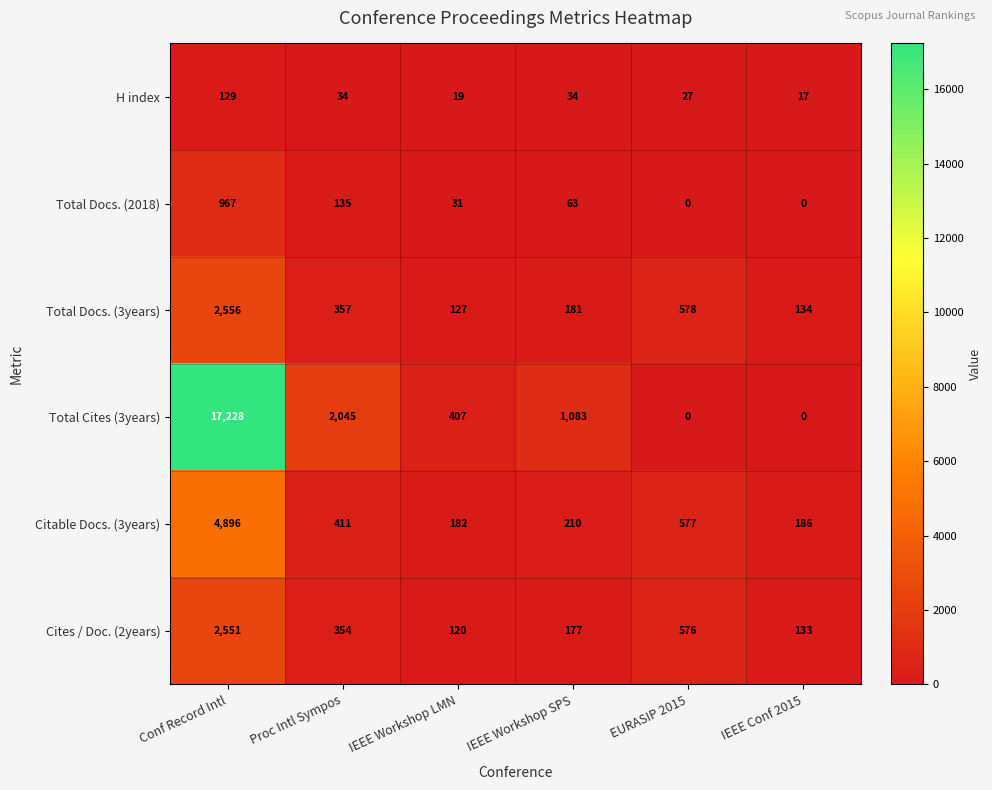

What is the difference between the maximum and minimum values in the H index series?

112